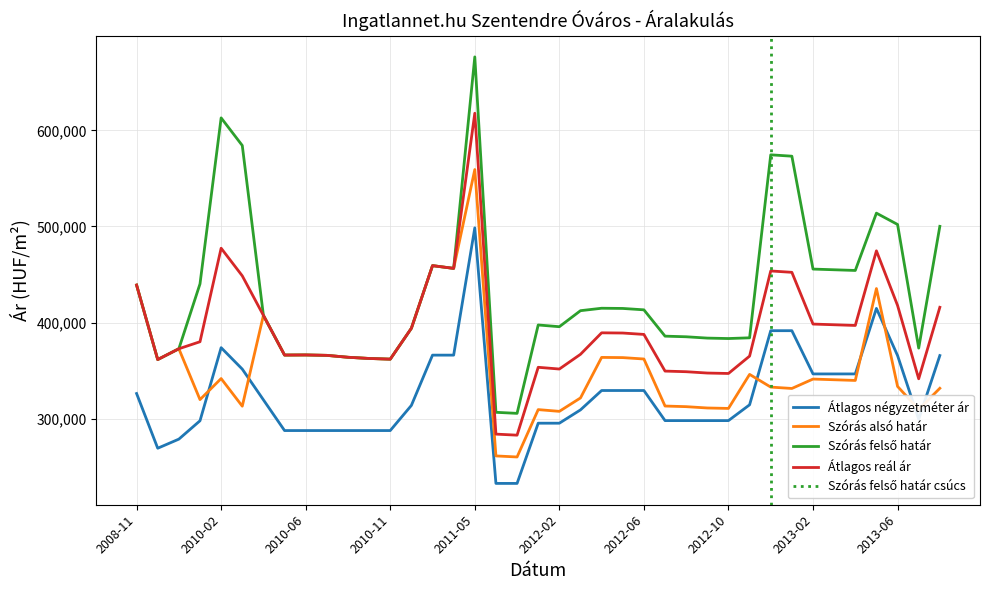

Where is the first local minimum for Szórás alsó határ?

2008-12